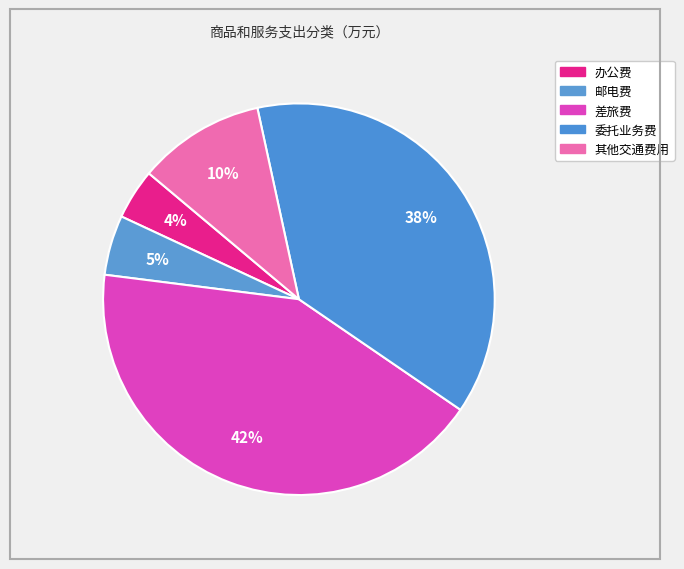

Is there any slice that represents more than half of the pie?

No